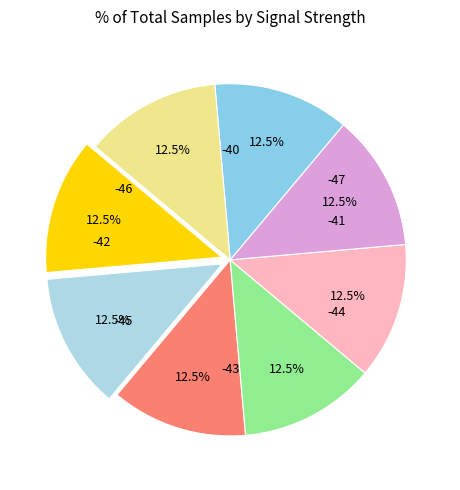

To the nearest percent, what is the average slice percentage?

12%